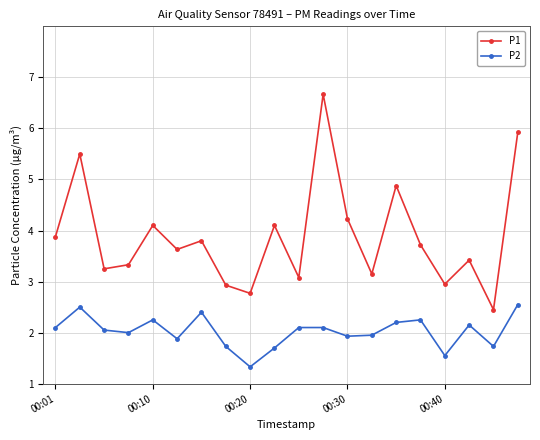

How many series are shown in this chart?

2